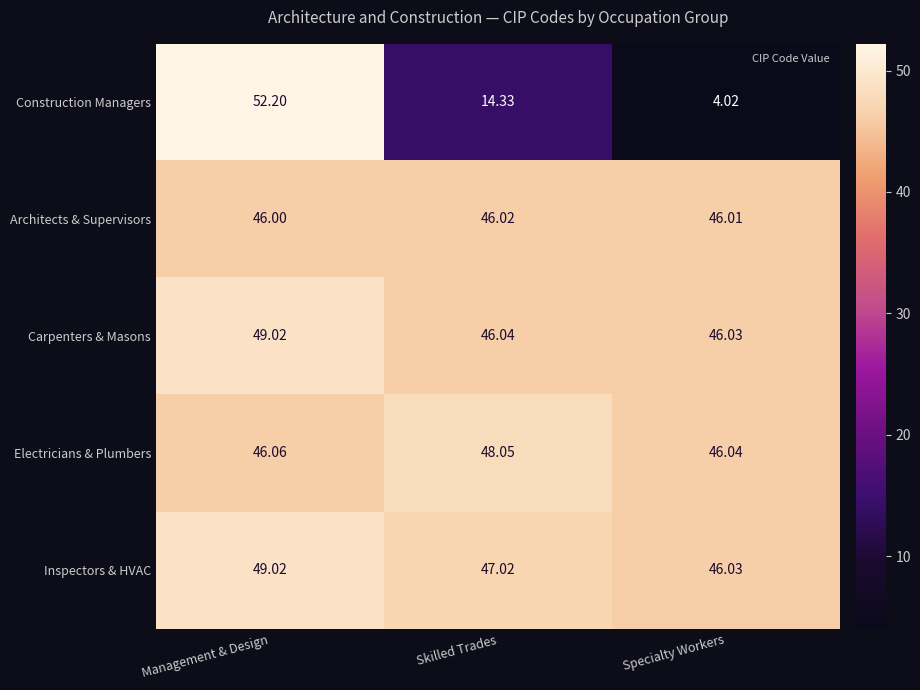

At how many categories does at least one series exceed 48?

2